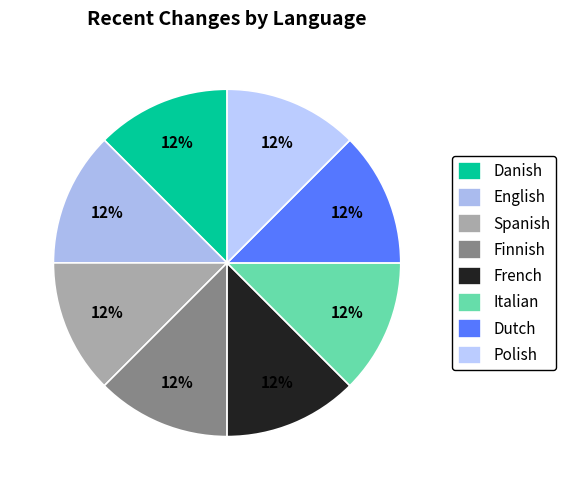

How many segments does this pie chart have?

8